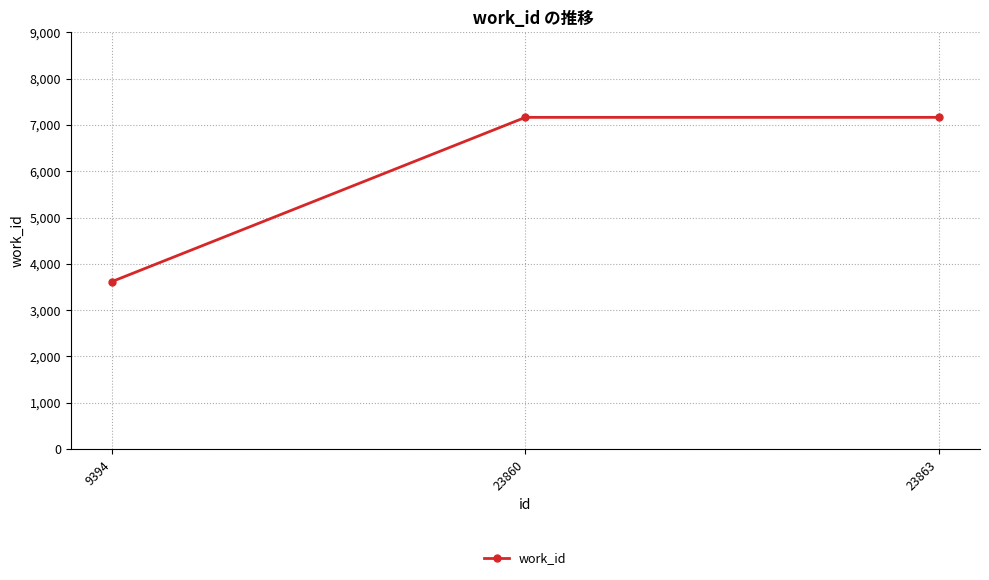

Between 9394 and 23863, which is larger?

23863